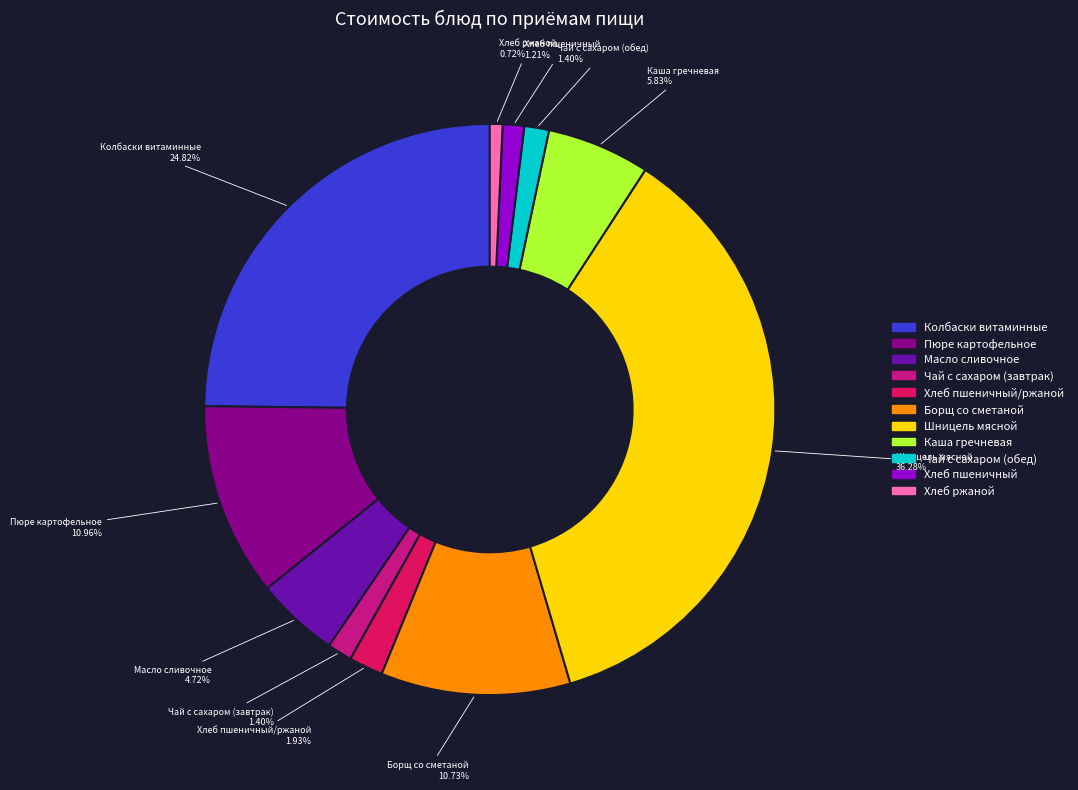

To the nearest percent, what portion does Каша гречневая represent?

6%